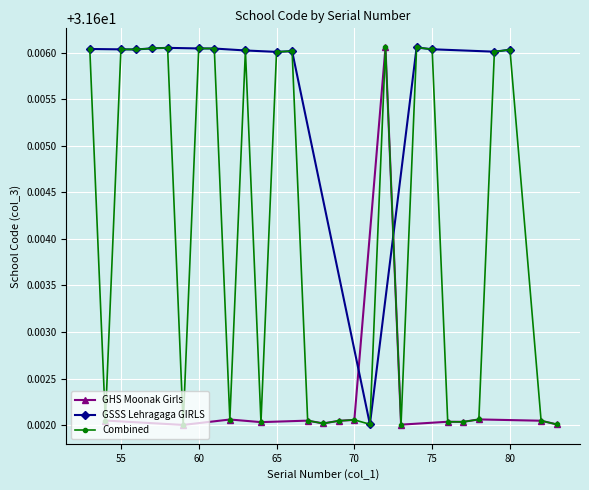

What is the minimum value shown in the chart?

31.6